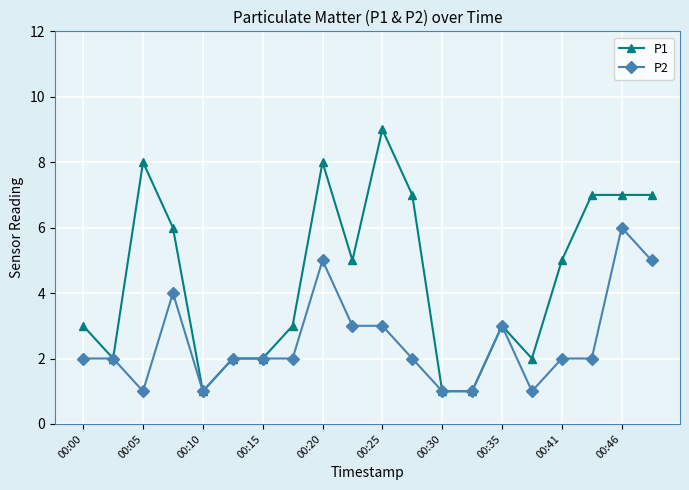

Which series has the largest total across all categories?

P1